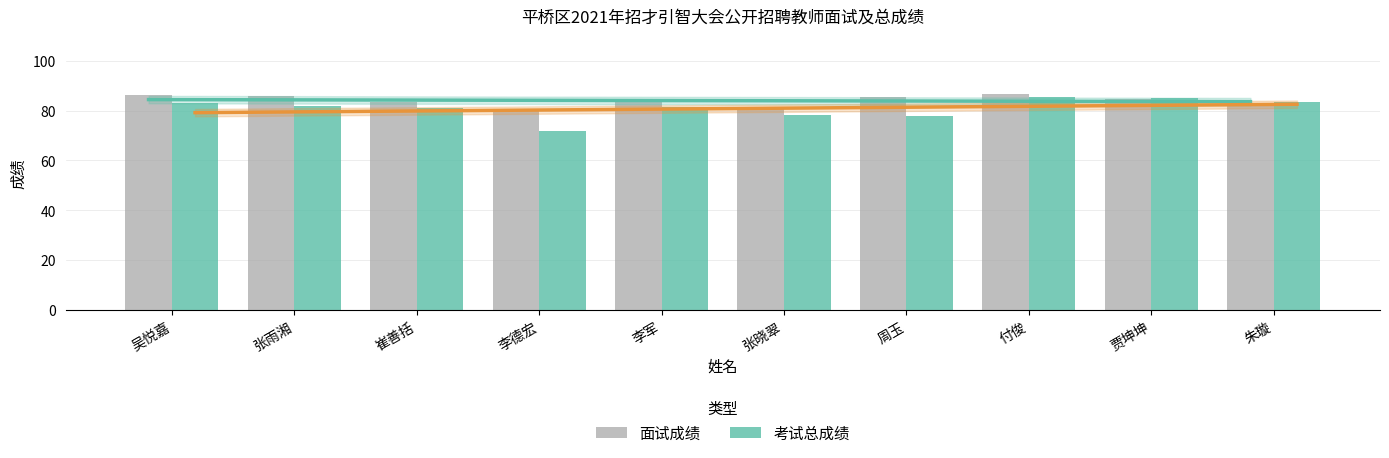

Between 张晓翠 and 朱璇, which series saw the biggest shift?

考试总成绩